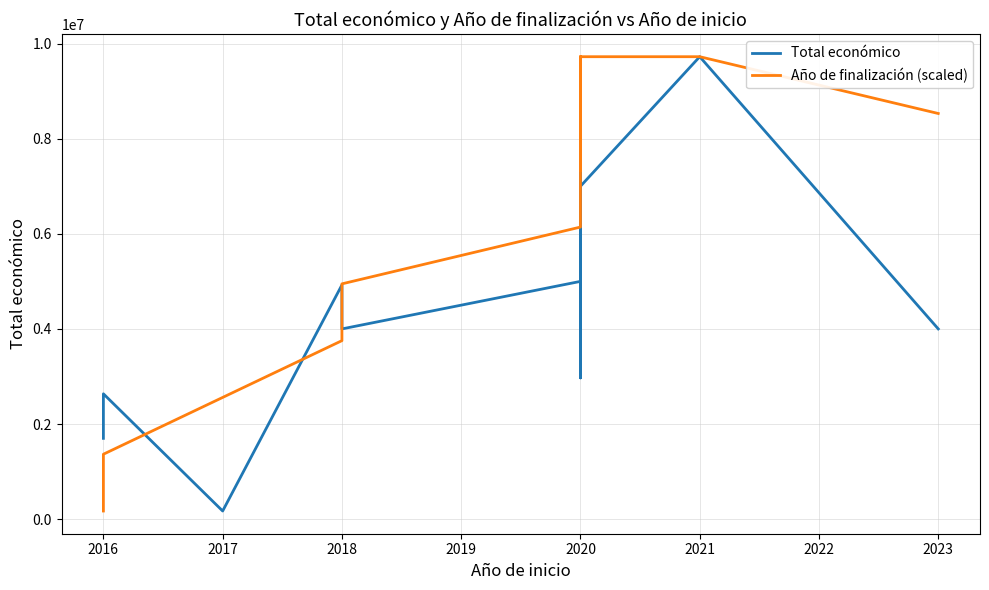

Between 2024 and 2021, which is larger?

2021